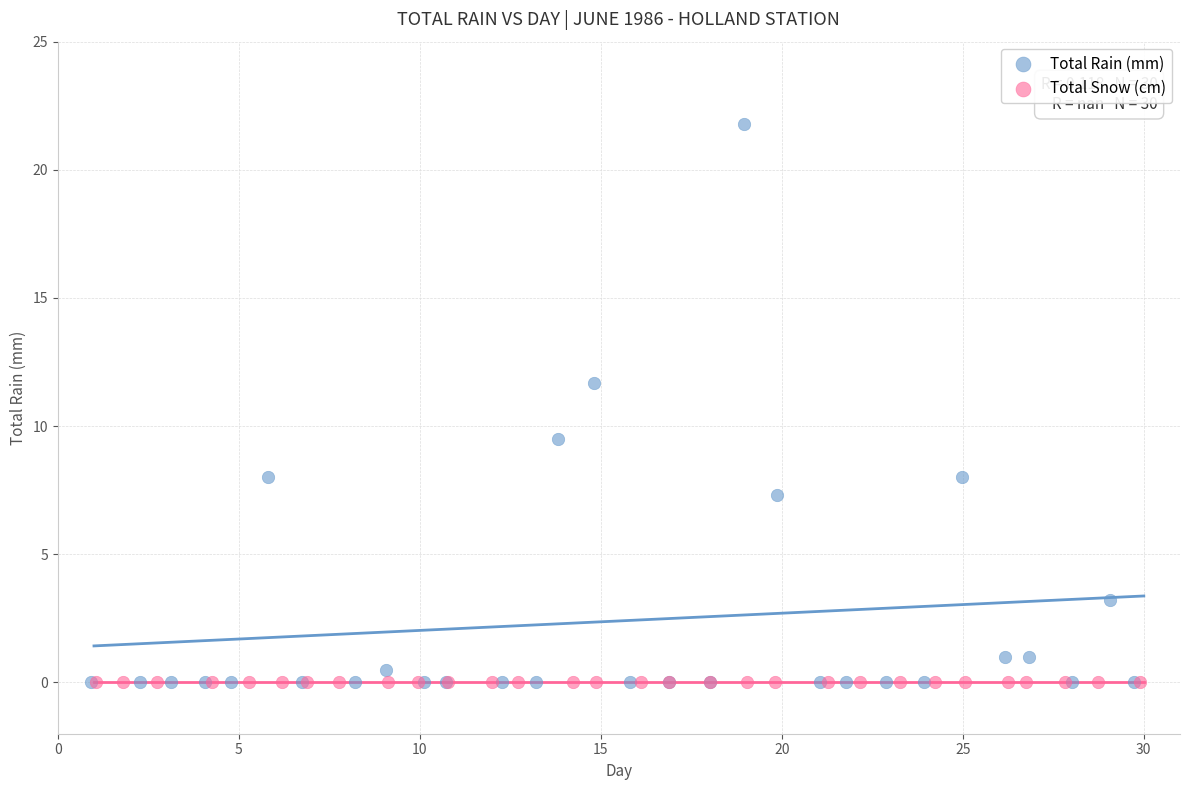

Which series contains the highest Y value?

Total Rain (mm)